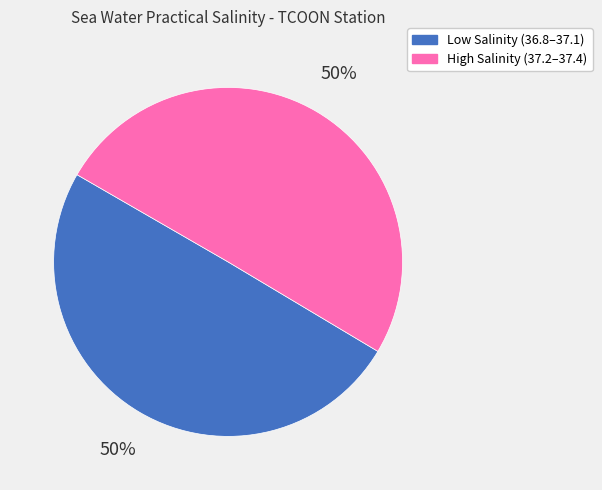

To the nearest percent, what is the average slice percentage?

50%